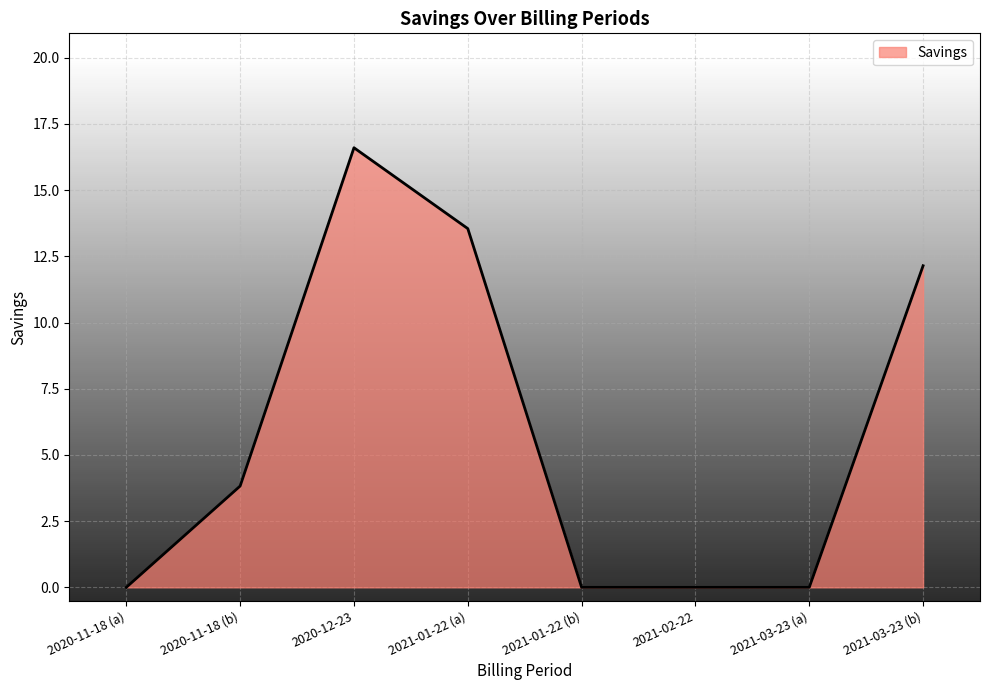

What position from the right is 2021-01-22 (b)?

4